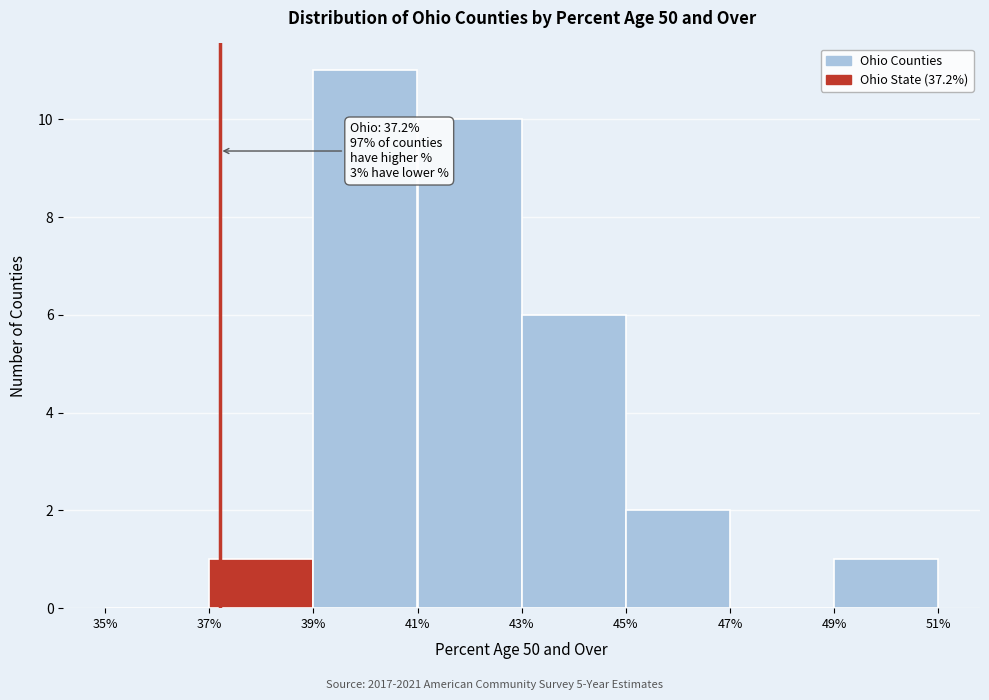

Over which range of the x-axis is the bar tallest?

39% to 41%